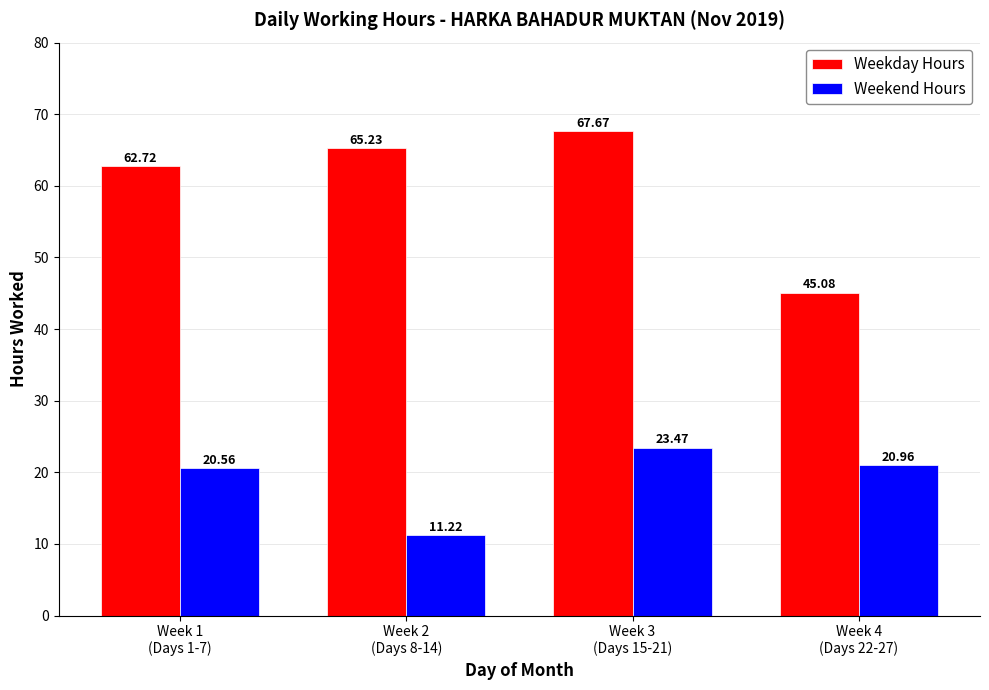

At which label does Weekday Hours reach its minimum?

Week 4
(Days 22-27)